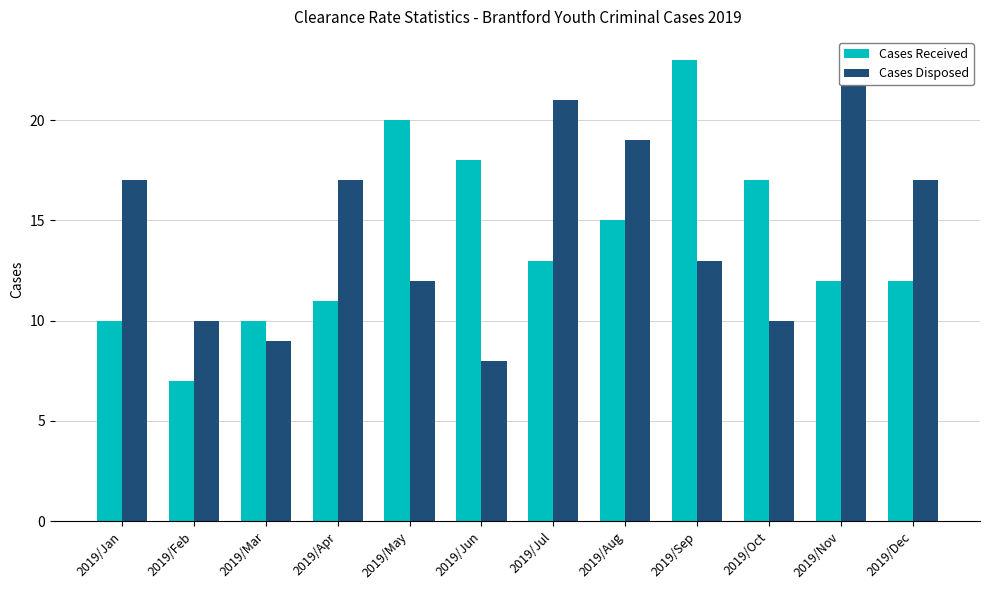

At which category does the chart reach its peak across all series?

2019/Sep